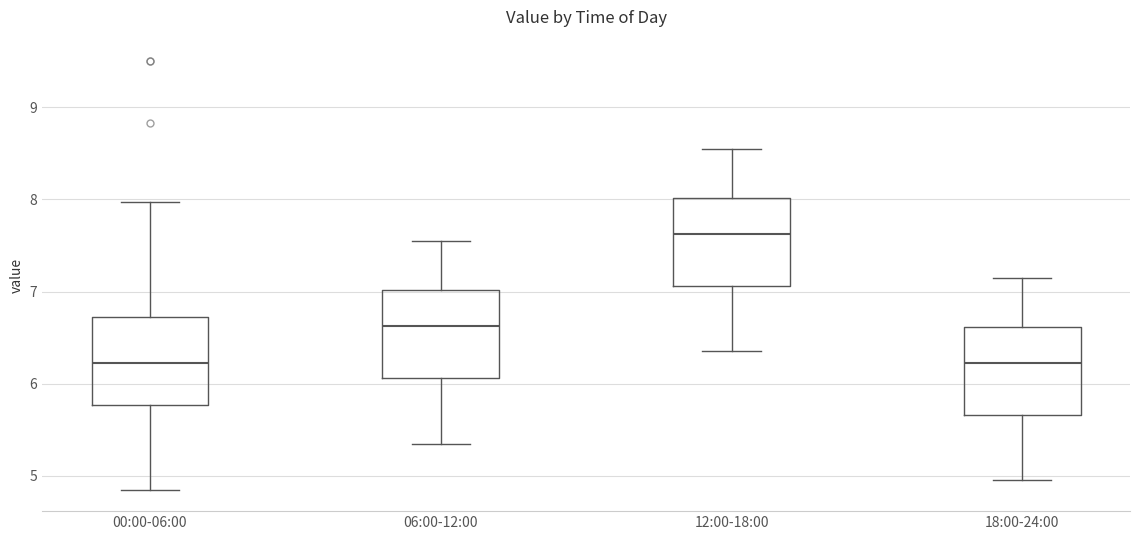

Reading left to right, read every box against the y-axis: the position of its median line, the range the box covers, and the ends of its whiskers. The values are not printed on the chart, so give them approximately, as read against the axis.

00:00-06:00: median 6.2, box 5.8 to 6.7, whiskers 4.9 to 8.0
06:00-12:00: median 6.6, box 6.1 to 7.0, whiskers 5.4 to 7.6
12:00-18:00: median 7.6, box 7.1 to 8.0, whiskers 6.4 to 8.6
18:00-24:00: median 6.2, box 5.7 to 6.6, whiskers 5.0 to 7.2